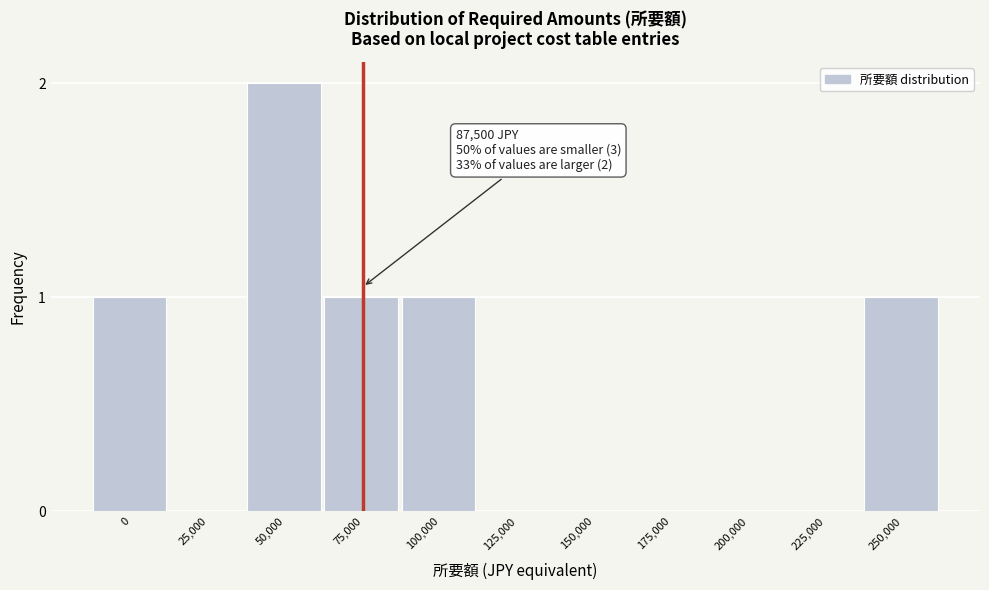

Reading right to left, list all the values displayed in this chart.

250,000=1	225,000=0	200,000=0	175,000=0	150,000=0	125,000=0	100,000=1	75,000=1	50,000=2	25,000=0	0=1